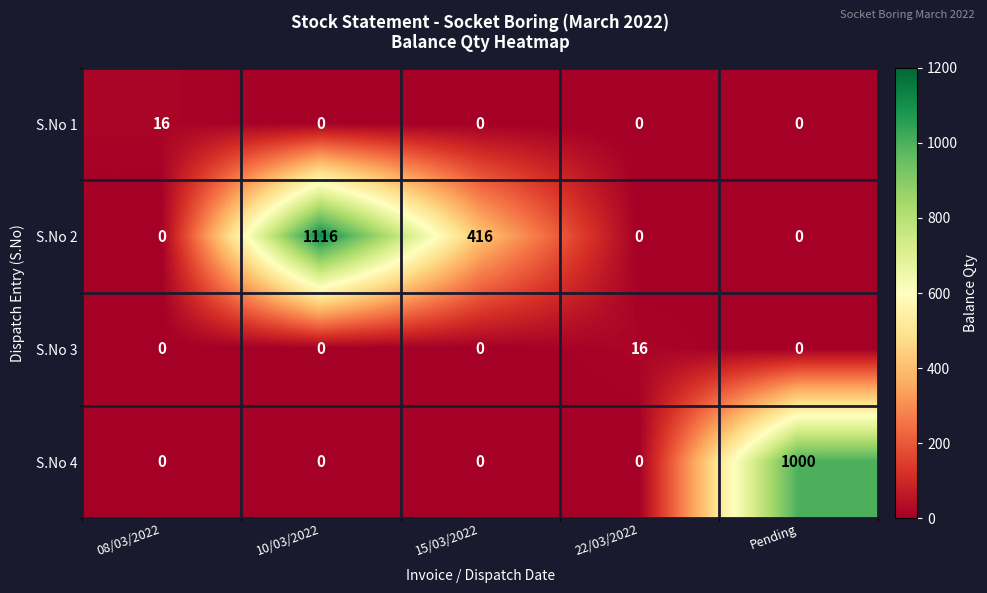

What is the maximum value shown in the chart?

1116